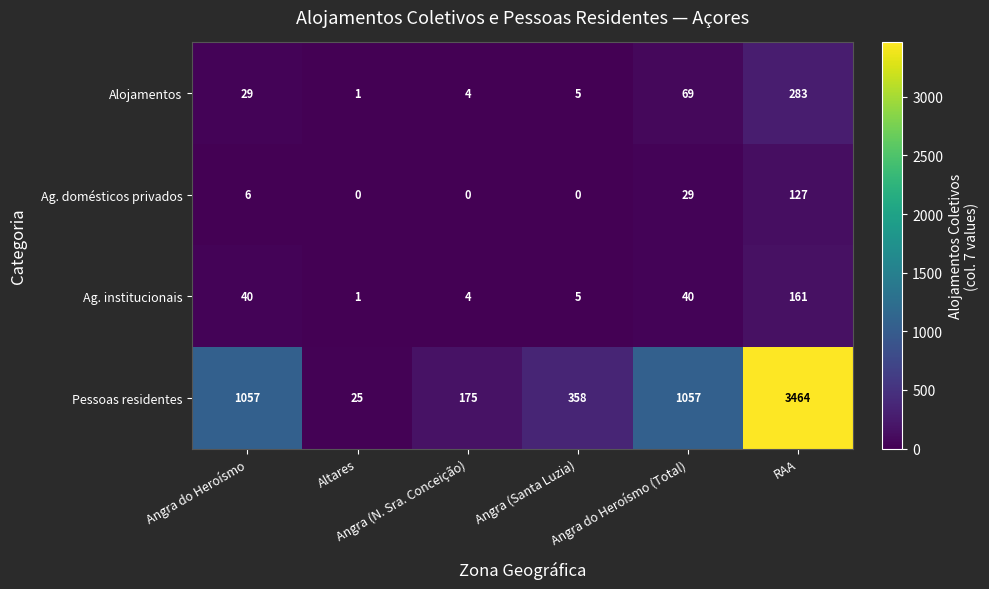

Which series has the largest total across all categories?

Pessoas residentes